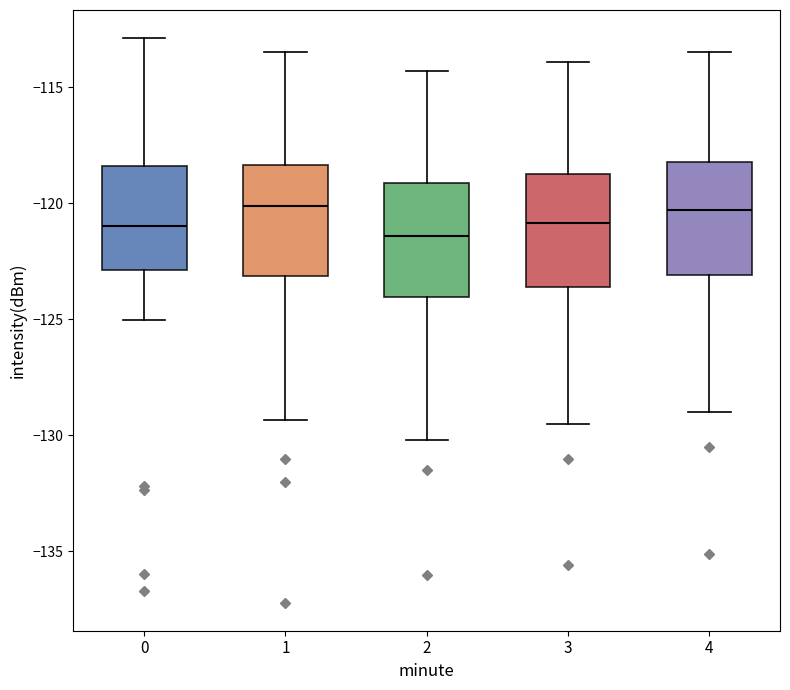

Reading left to right, transcribe this box plot: for each box, give where its median line is, the range the box spans, and where its two whiskers end, as read against the y-axis. The values are not printed on the chart, so give them approximately, as read against the axis.

0: median -121.0, box -123.0 to -118.5, whiskers -125.0 to -113.0
1: median -120.0, box -123.0 to -118.5, whiskers -129.5 to -113.5
2: median -121.5, box -124.0 to -119.0, whiskers -130.0 to -114.5
3: median -121.0, box -123.5 to -118.5, whiskers -129.5 to -114.0
4: median -120.5, box -123.0 to -118.0, whiskers -129.0 to -113.5